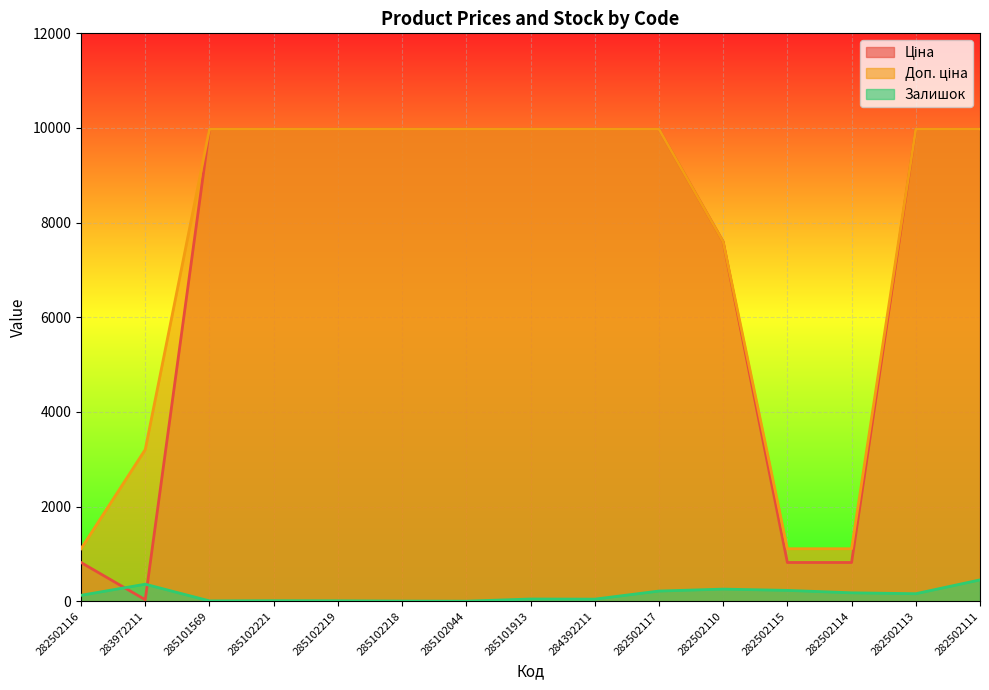

Is the value of Ціна at 282502117 greater than the value of Залишок at 285102044?

Yes